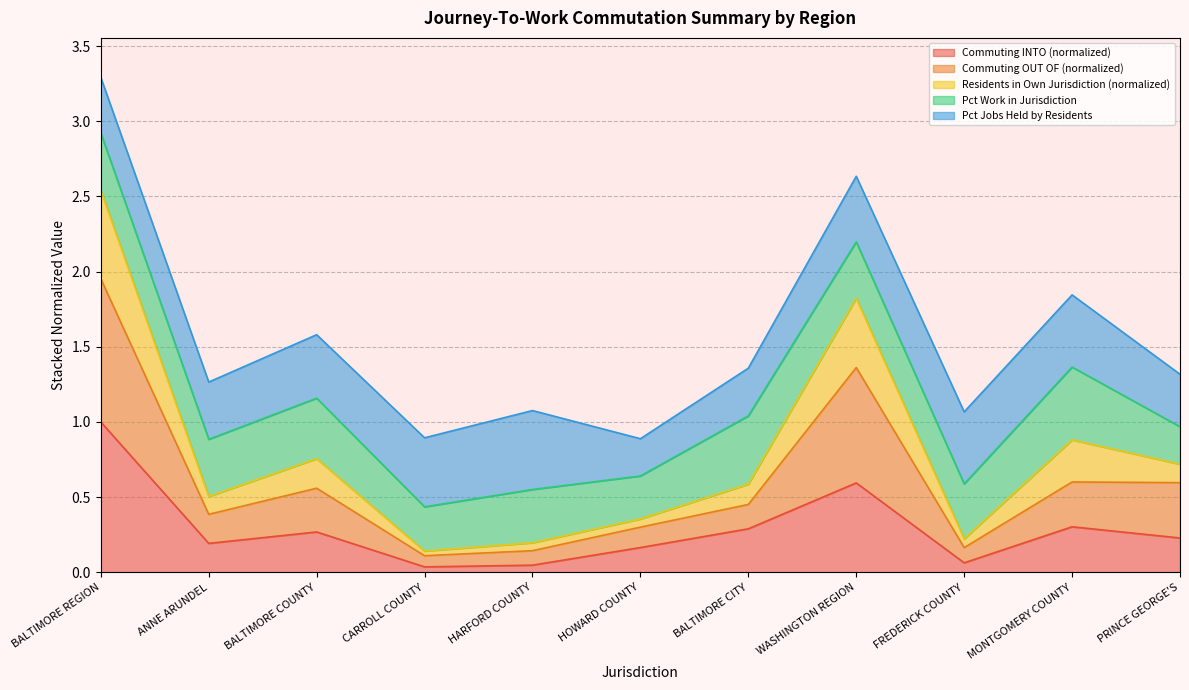

At how many categories does at least one series exceed 1?

9